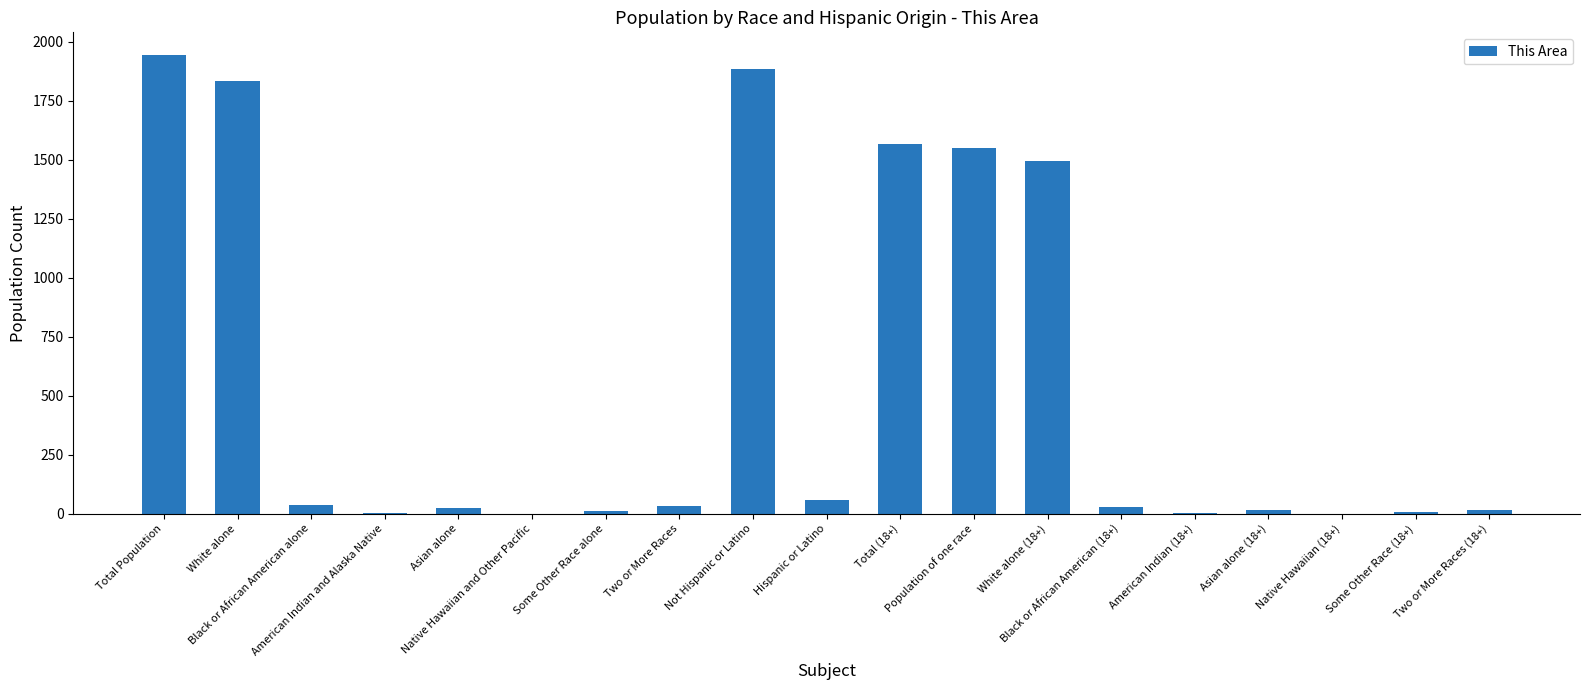

What is the greatest value displayed?

1942